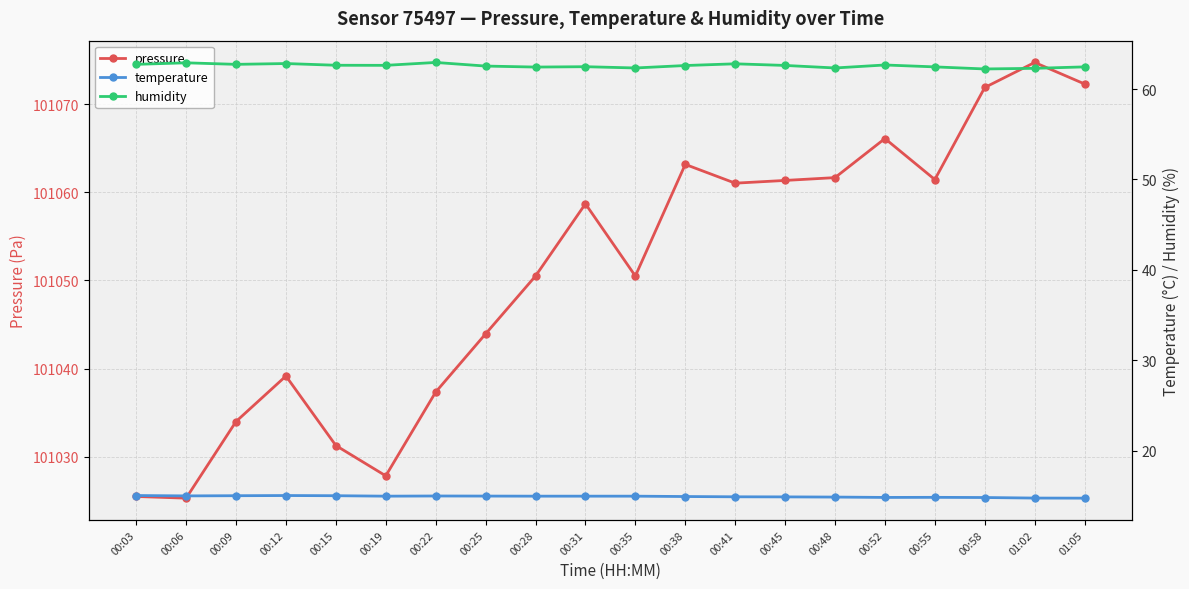

What is the approximate value of pressure at 00:31?

101058.7